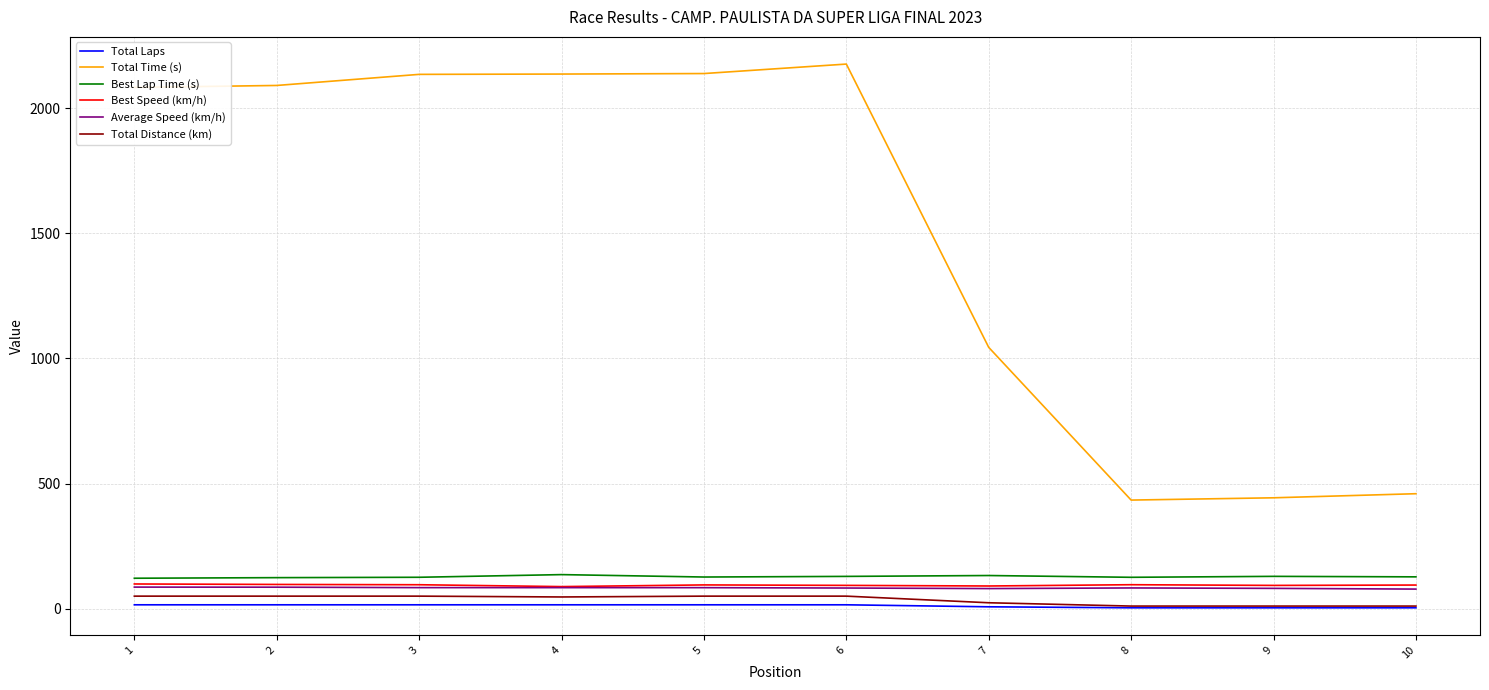

True or false: Total Distance (km) and Total Time (s) cross at least once.

False